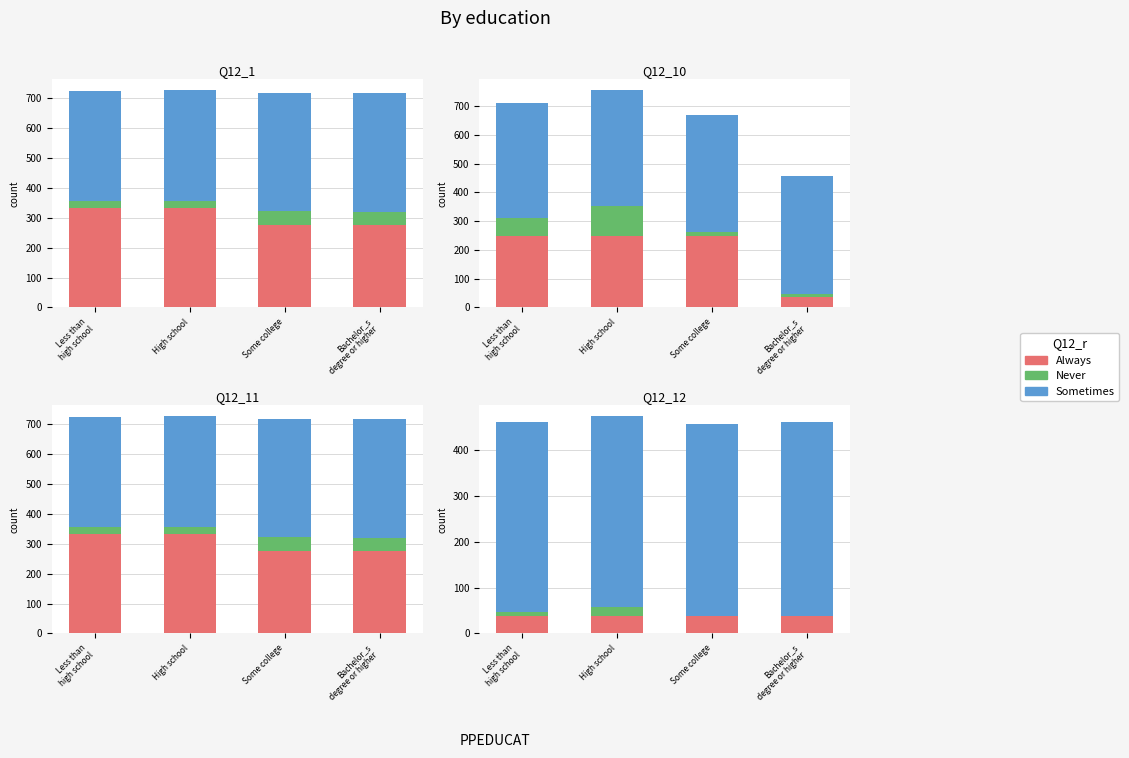

Is the value of Always at Some college greater than the value of Sometimes at High school?

No